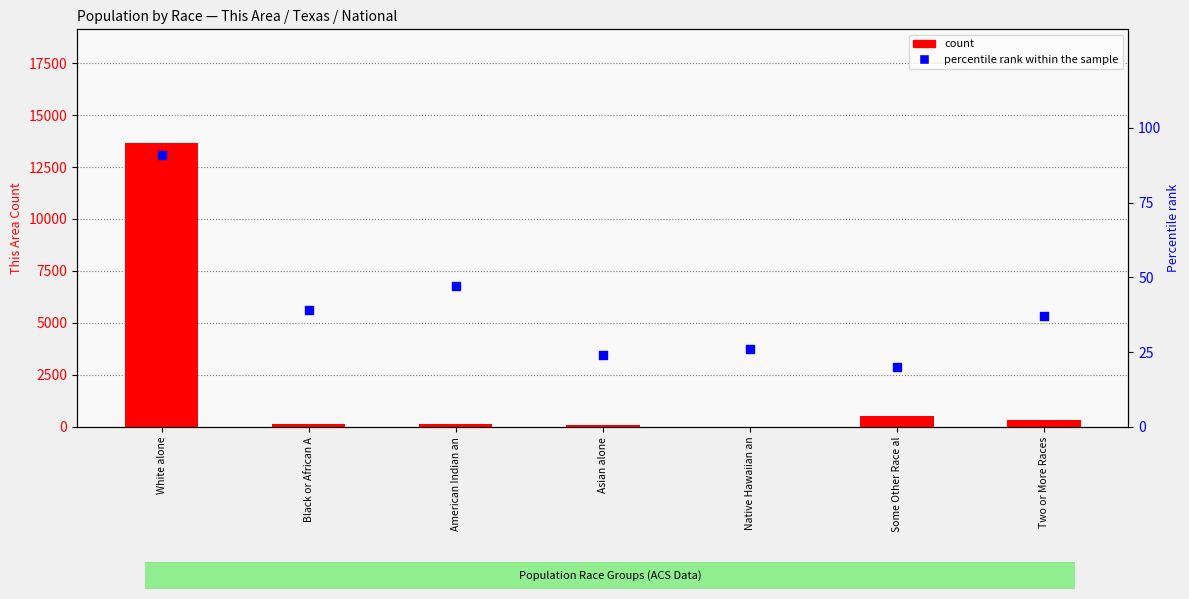

What is the total value across all series at Black or African A?

170